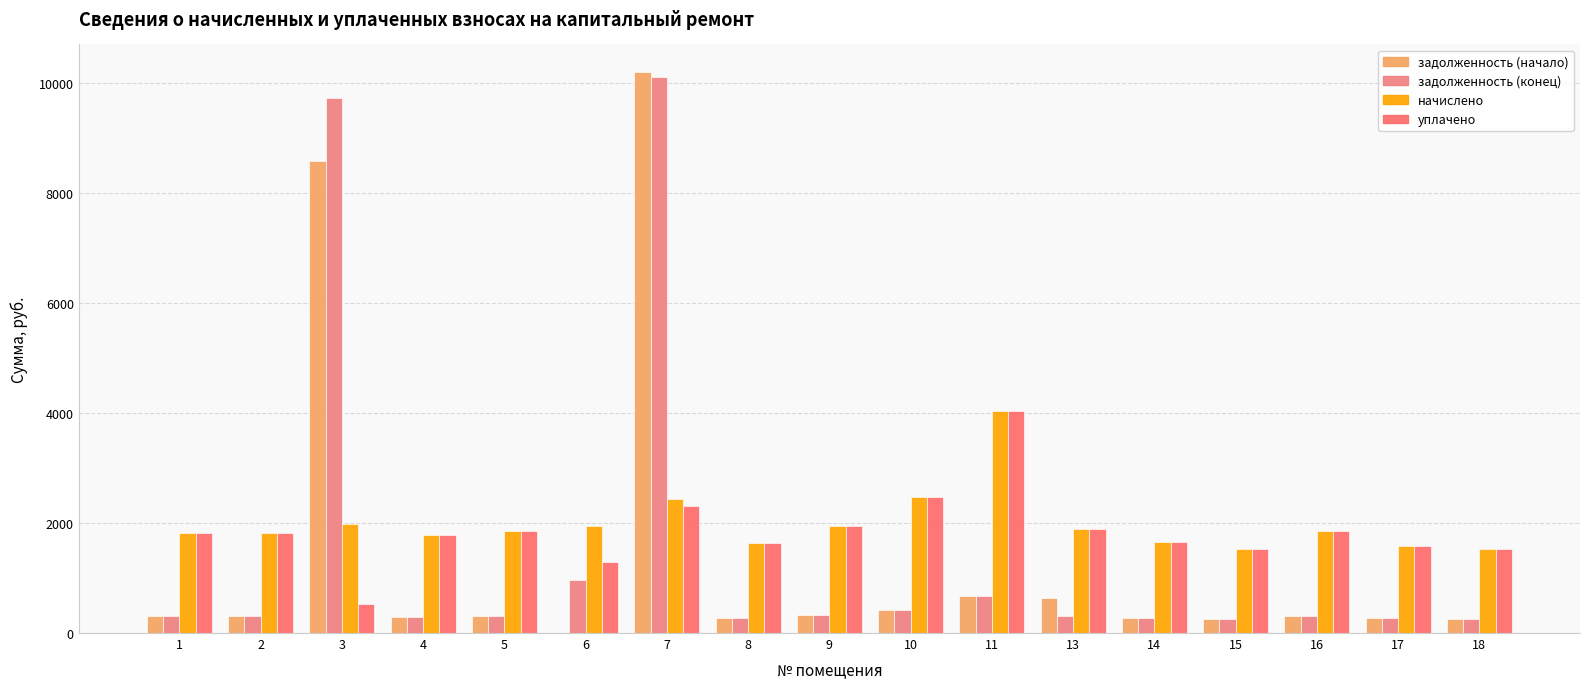

At how many categories does at least one series exceed 959?

17